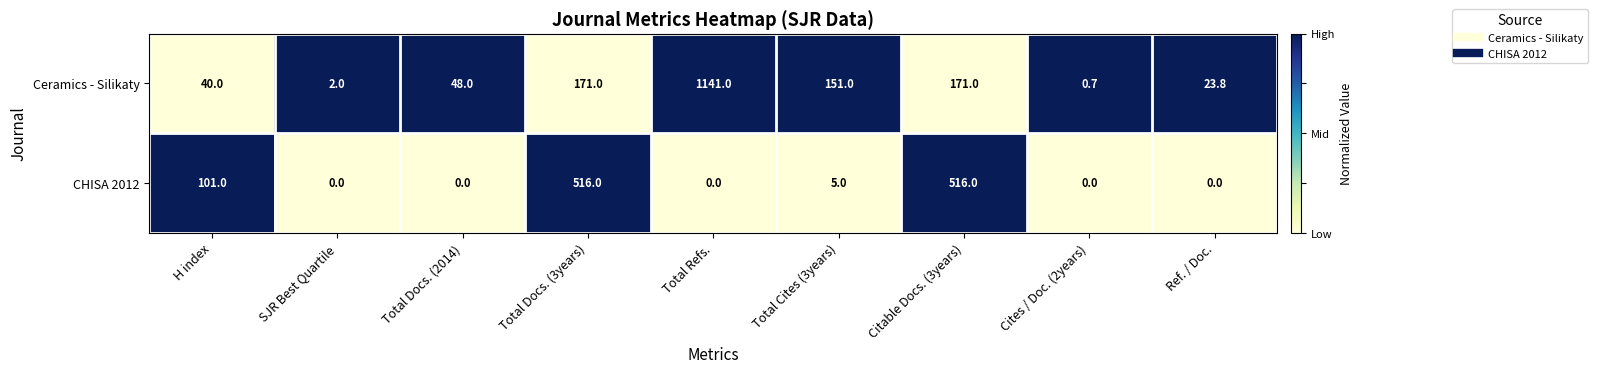

Which series has the largest total across all categories?

Ceramics - Silikaty